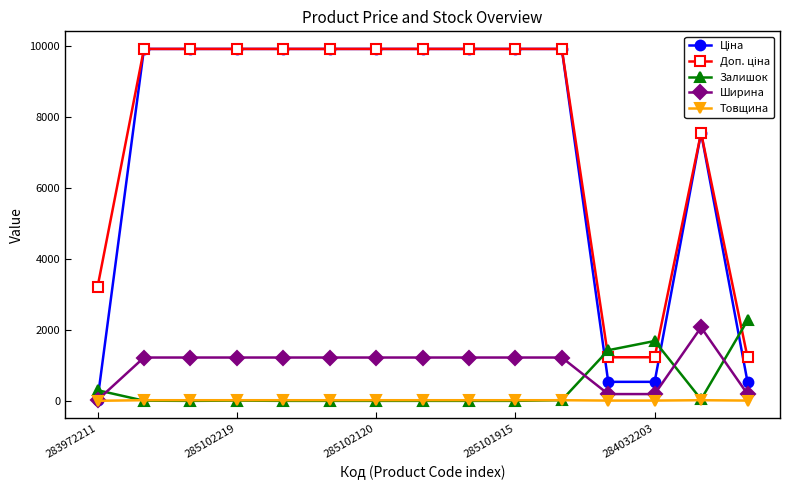

Which series ends up on top after the final intersection of Залишок and Ширина?

Залишок